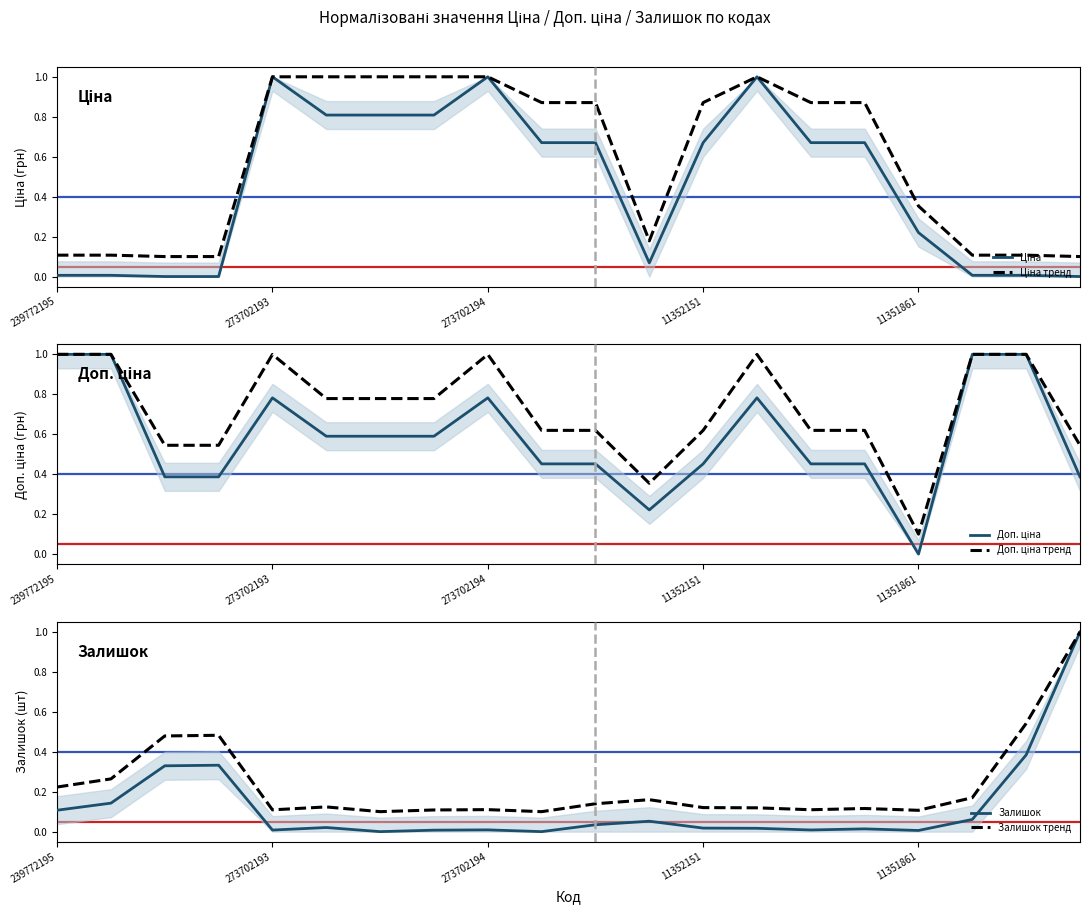

What is the value of the Доп. ціна point at the 13th from the left?

0.5